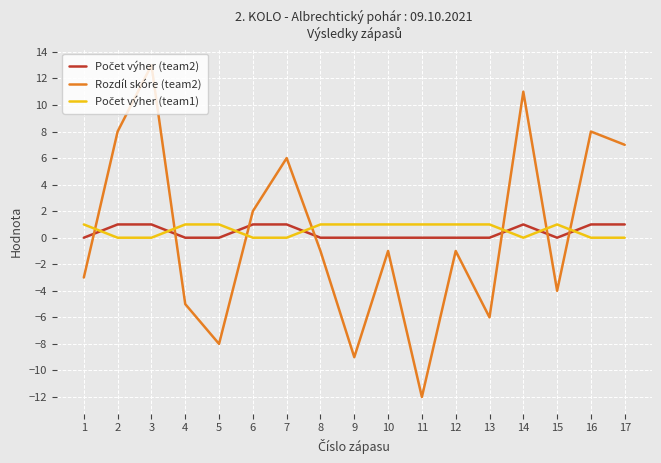

What is the difference between the highest and lowest values at 12?

2